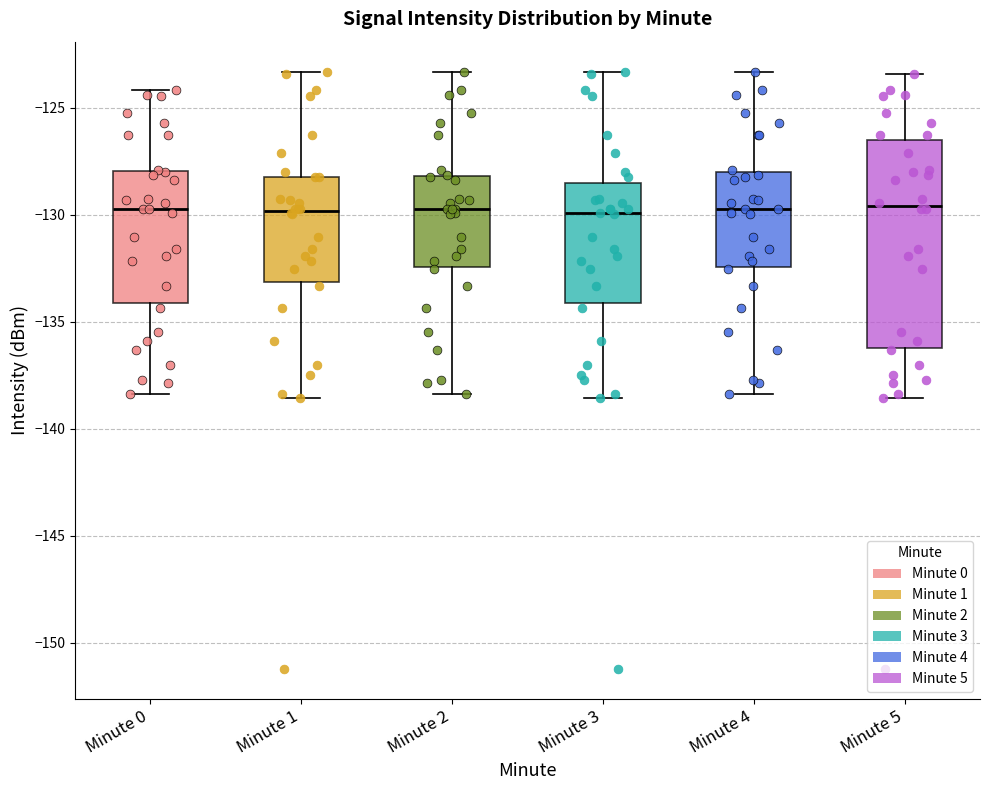

Where does the upper whisker of the box for Minute 2 end on the y-axis? The values are not printed on the chart, so give them approximately, as read against the axis.

-123.5